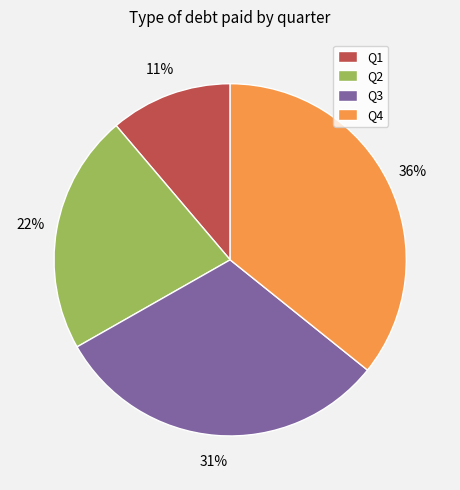

Which category has the smallest portion of the pie?

Q1